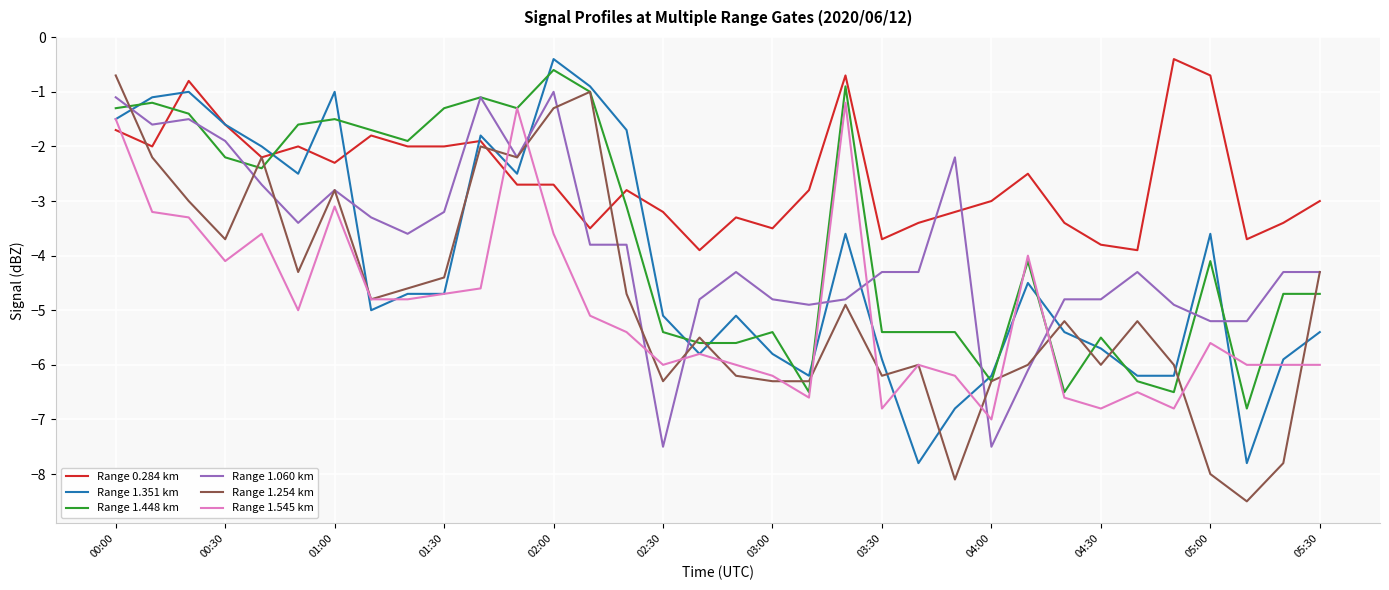

How many intersections are there between Range 0.284 km and Range 1.060 km?

5